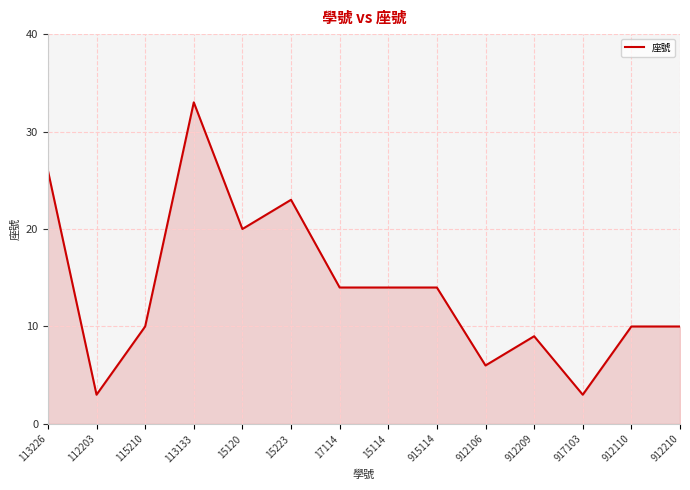

The chart shows a value of 14 at 15114. True or false?

True